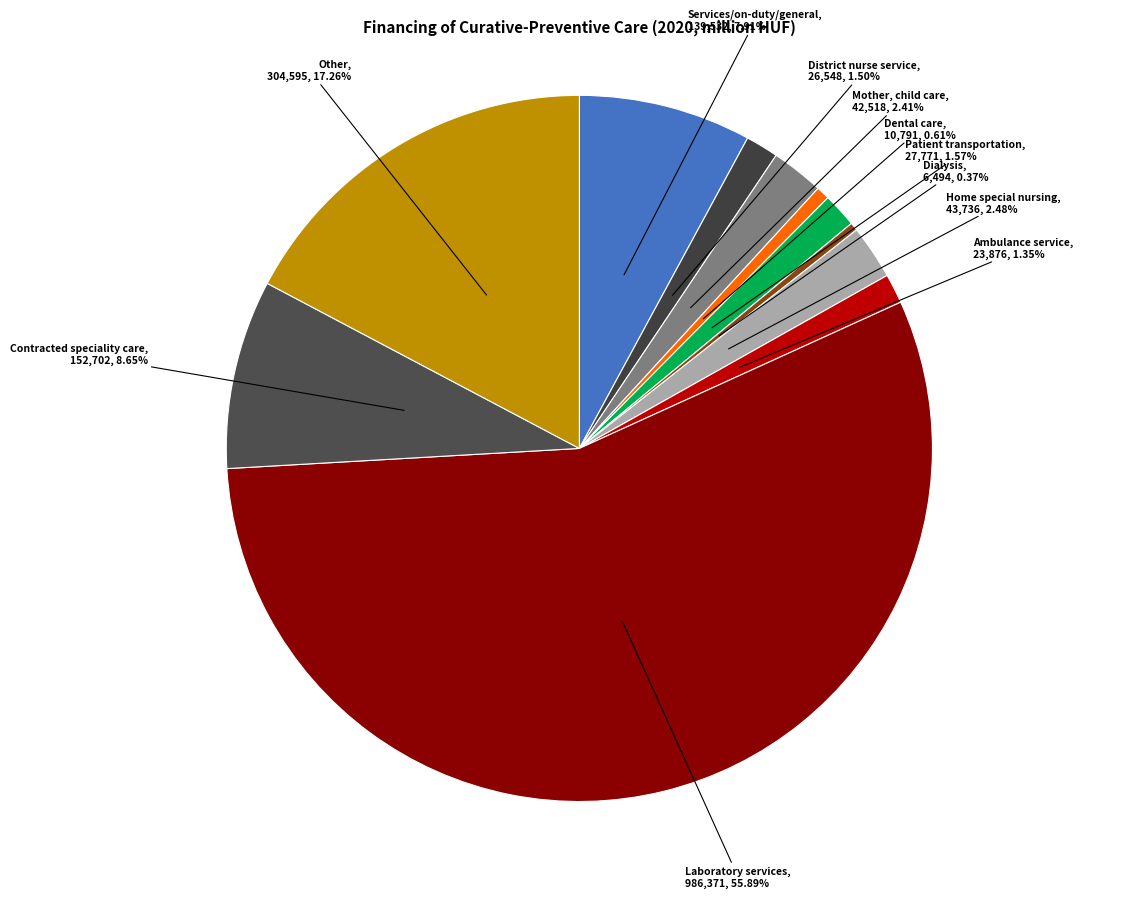

True or false: Dental care accounts for 1% of the total.

True